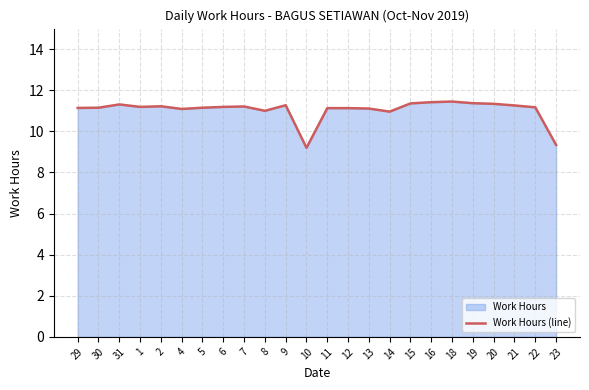

How many distinct data groups are displayed?

1